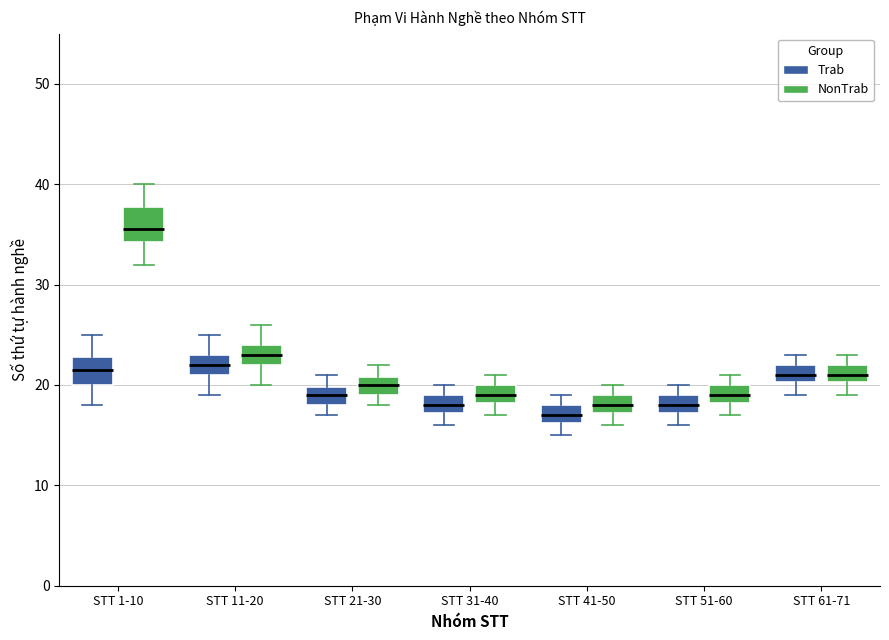

Which box's median line is the lowest?

STT 41-50 (Trab)